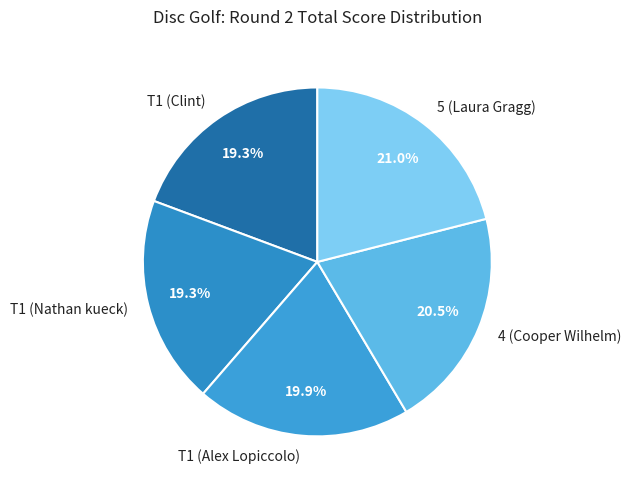

How many slices are in this pie chart?

5